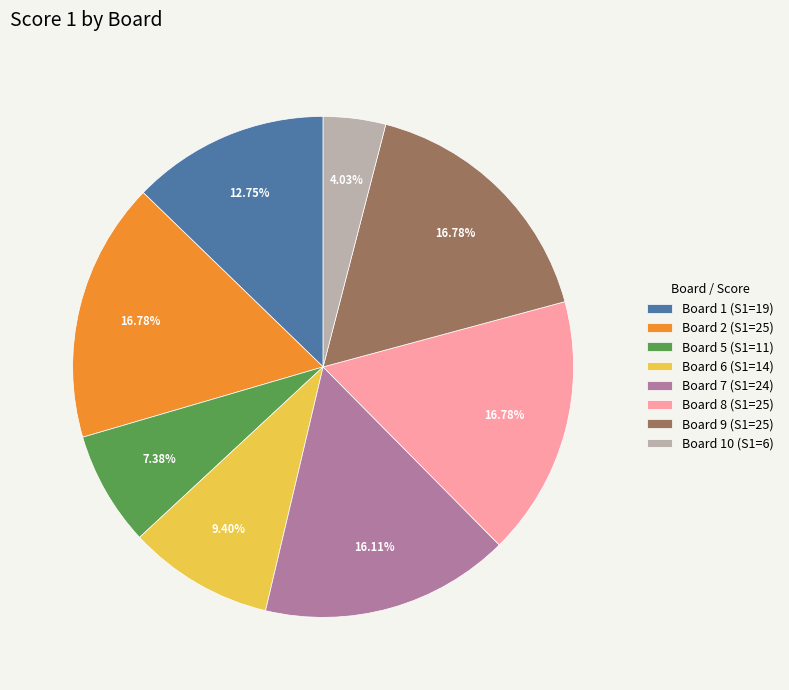

Combined, do Board 2 (S1=25) and Board 9 (S1=25) account for over 50%?

No